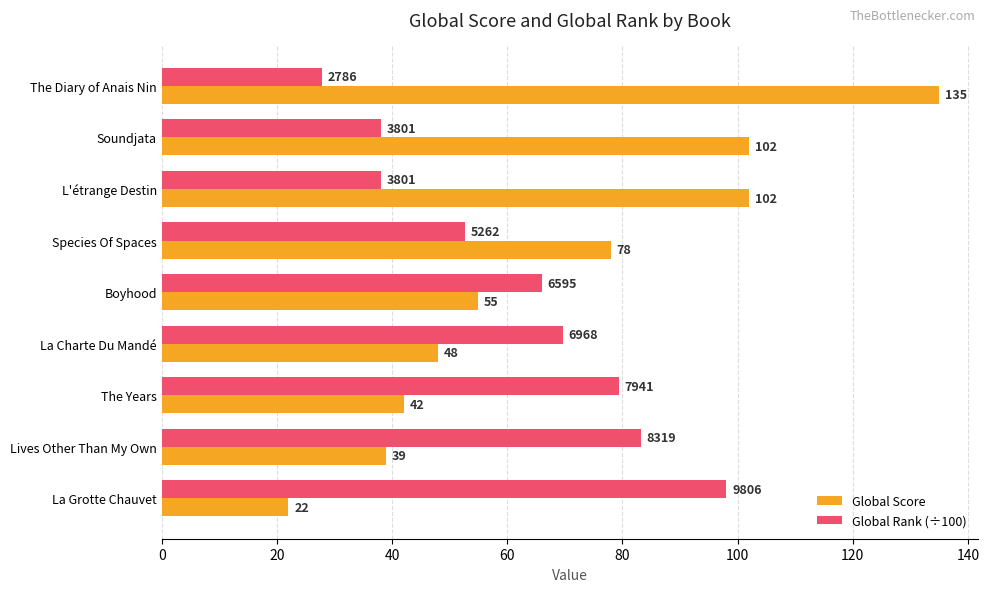

The Global Score series shows 55.0 at Boyhood. True or false?

True